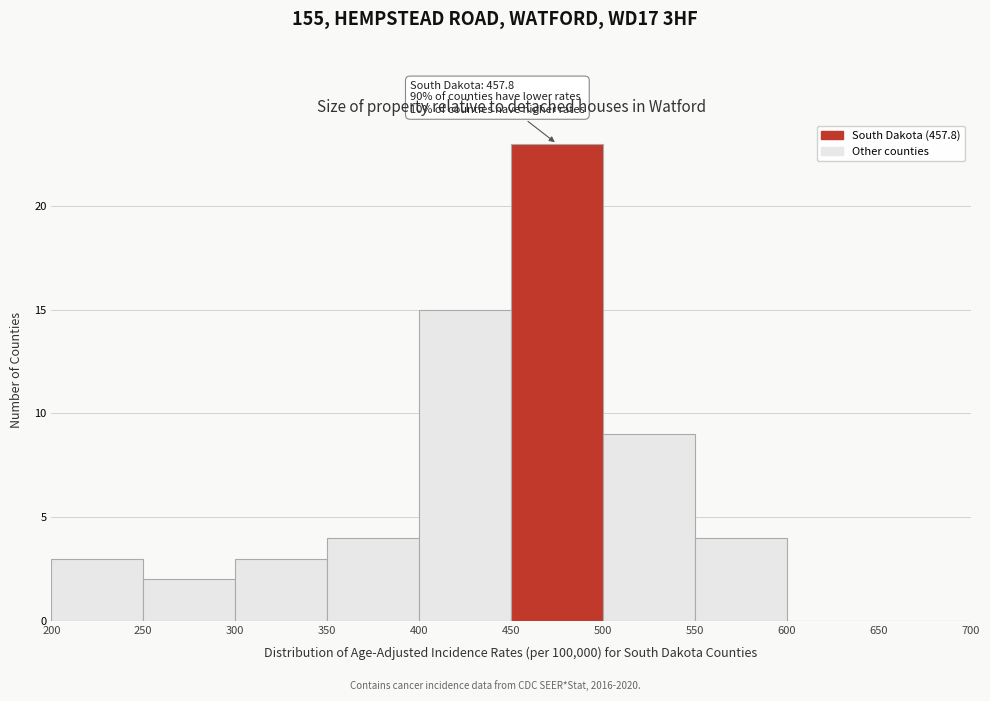

Over which range of the x-axis is the bar tallest?

450 to 500